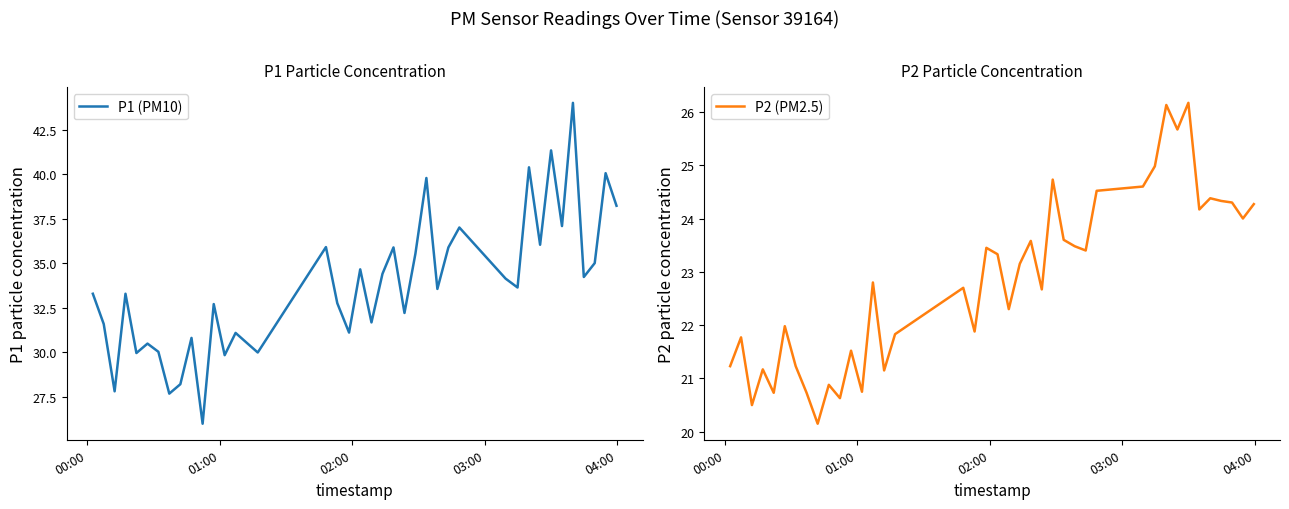

In P1 (PM10), how many points are lower than both neighbors (excluding endpoints)?

14